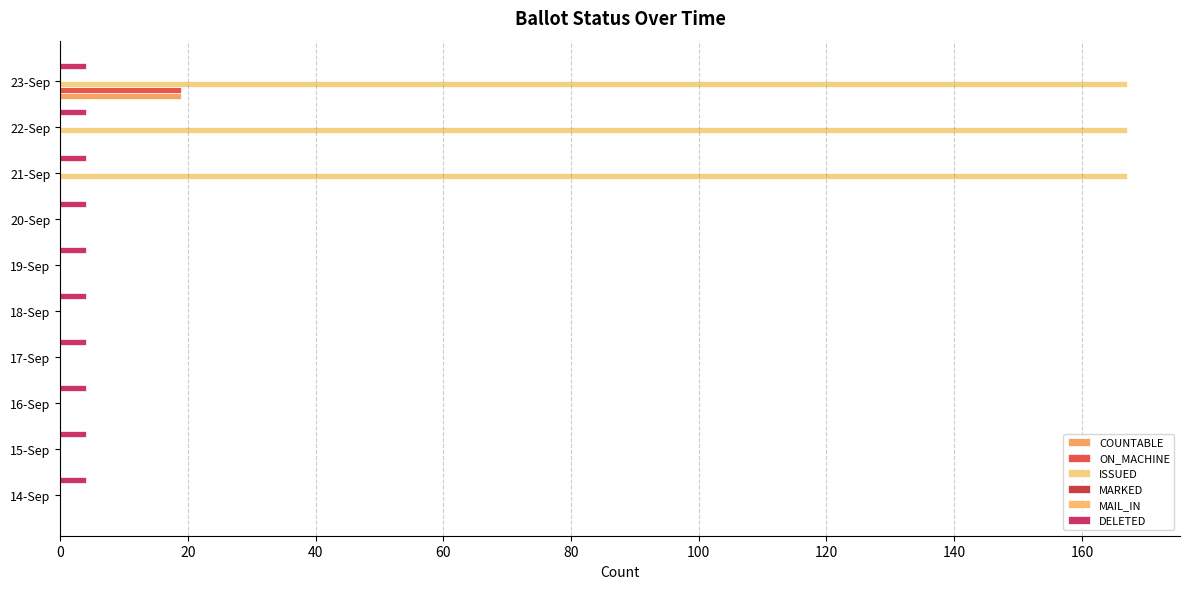

How many bars are there in each group?

6